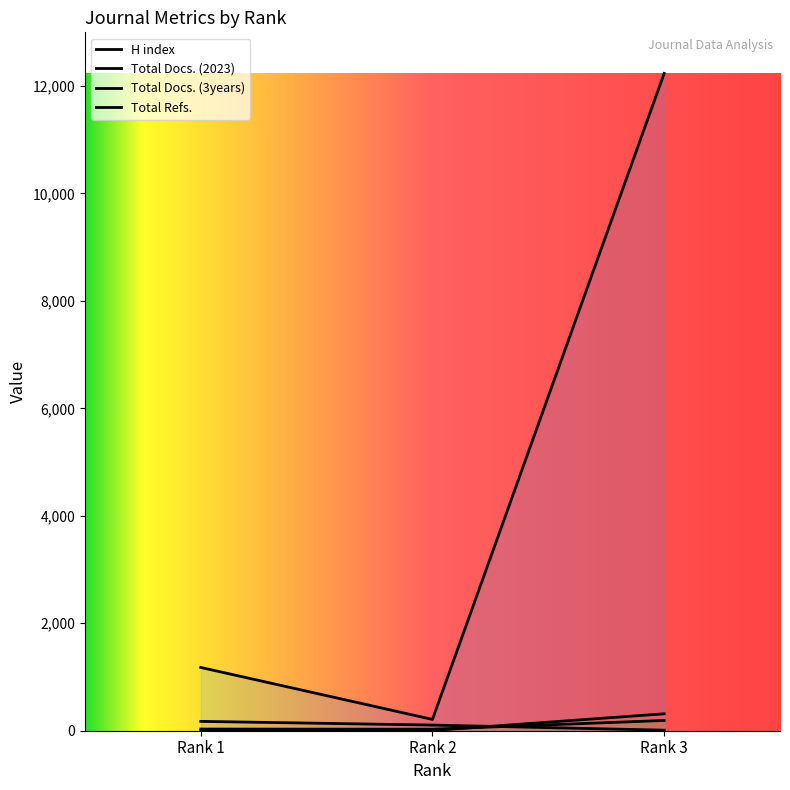

At Rank 1, list the series in order from smallest to largest.

Total Docs. (2023), Total Docs. (3years), H index, Total Refs.